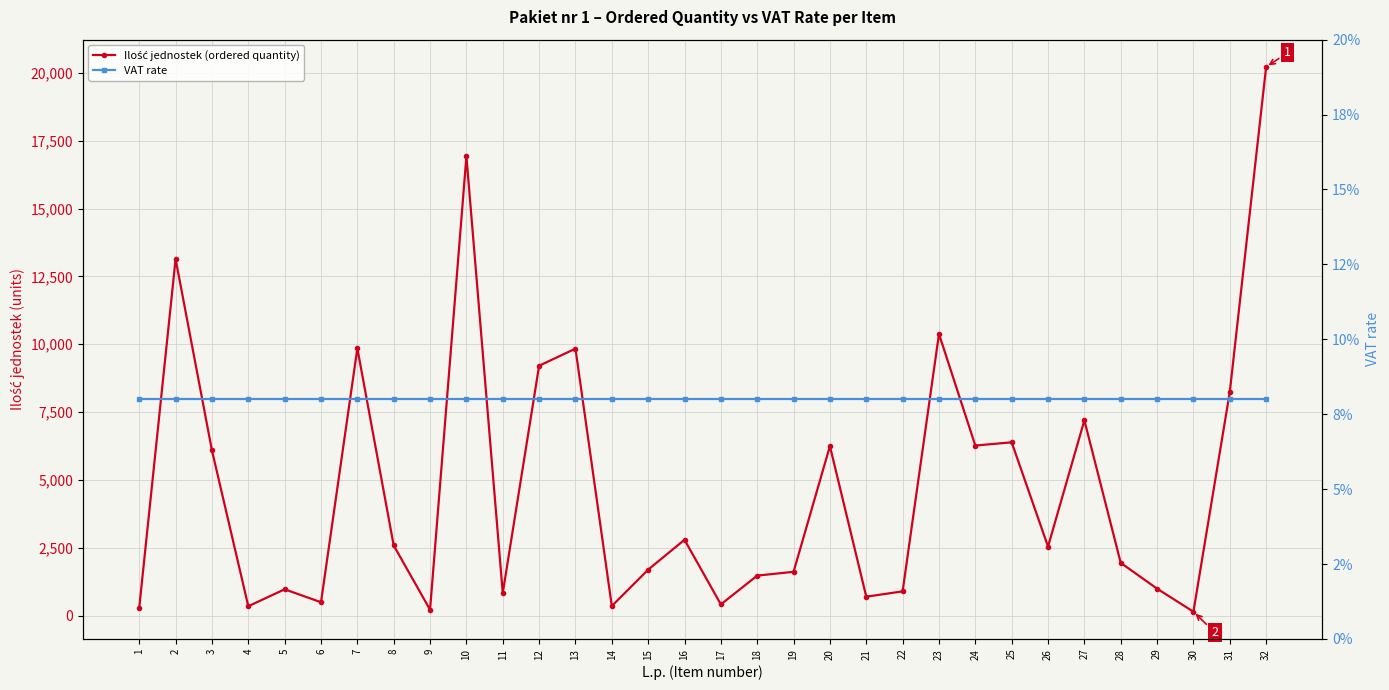

Does the chart display data point markers on the line(s)?

Yes